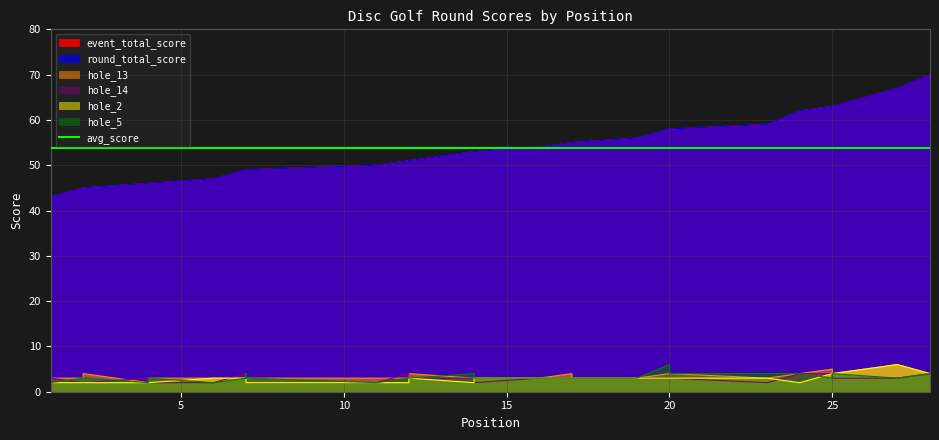

Rank the series by their maximum value, from lowest to highest.

hole_14, hole_13, hole_2, hole_5, event_total_score, round_total_score